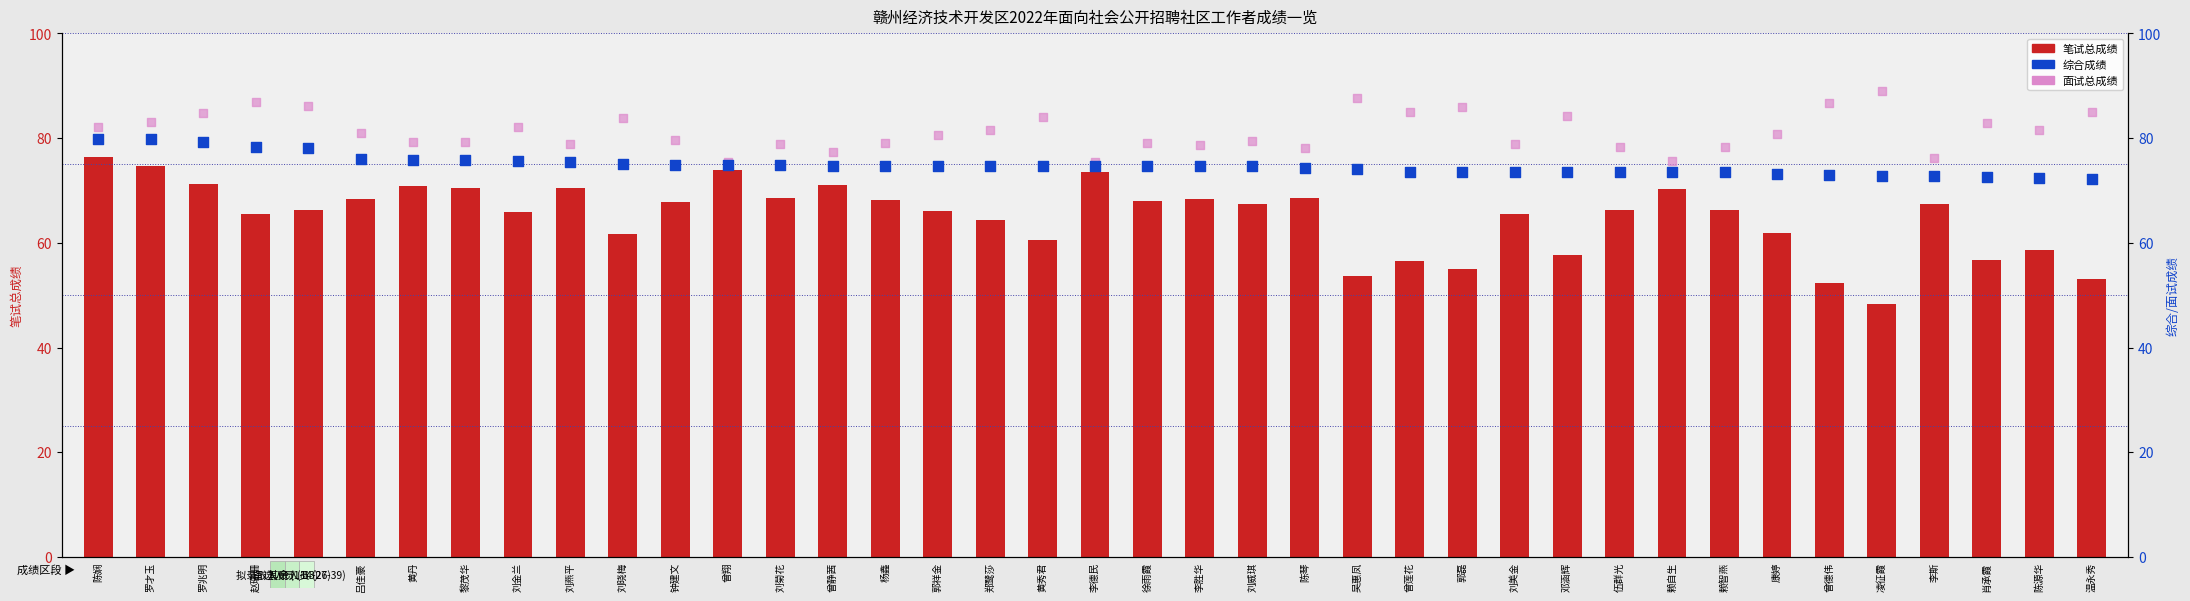

What is the total value across all series at 康婷?

215.8